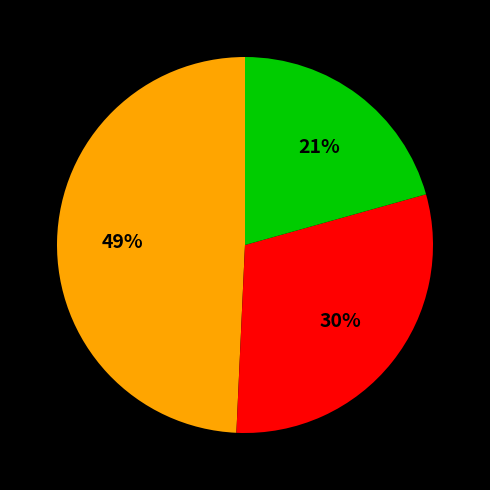

How many slices are in this pie chart?

3